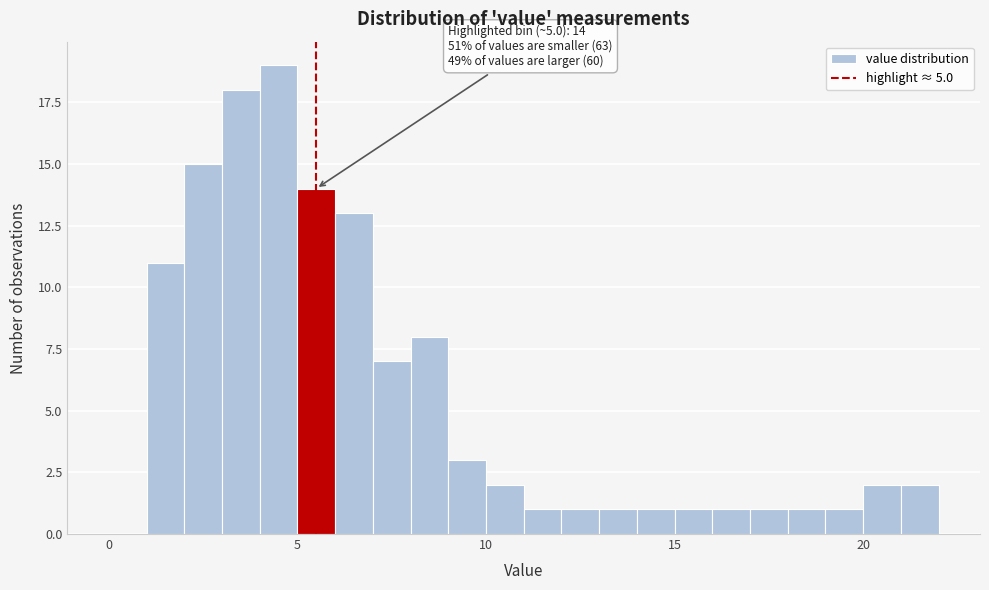

Read against the x-axis, roughly where is the centre of the tallest bar?

4.5